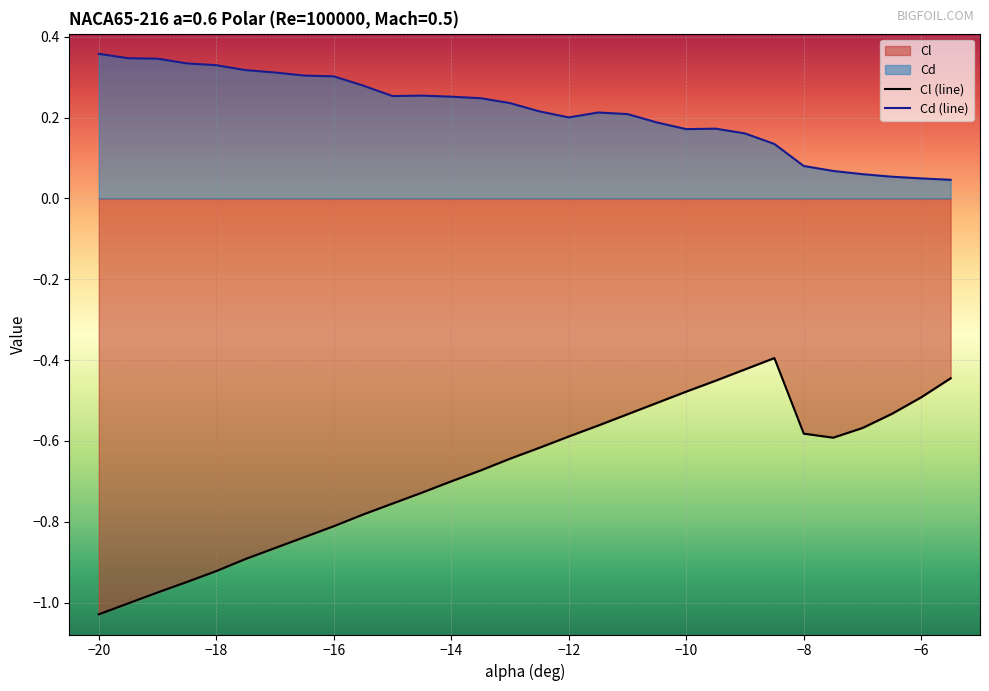

Between -8.5 and -11, which is larger?

-8.5